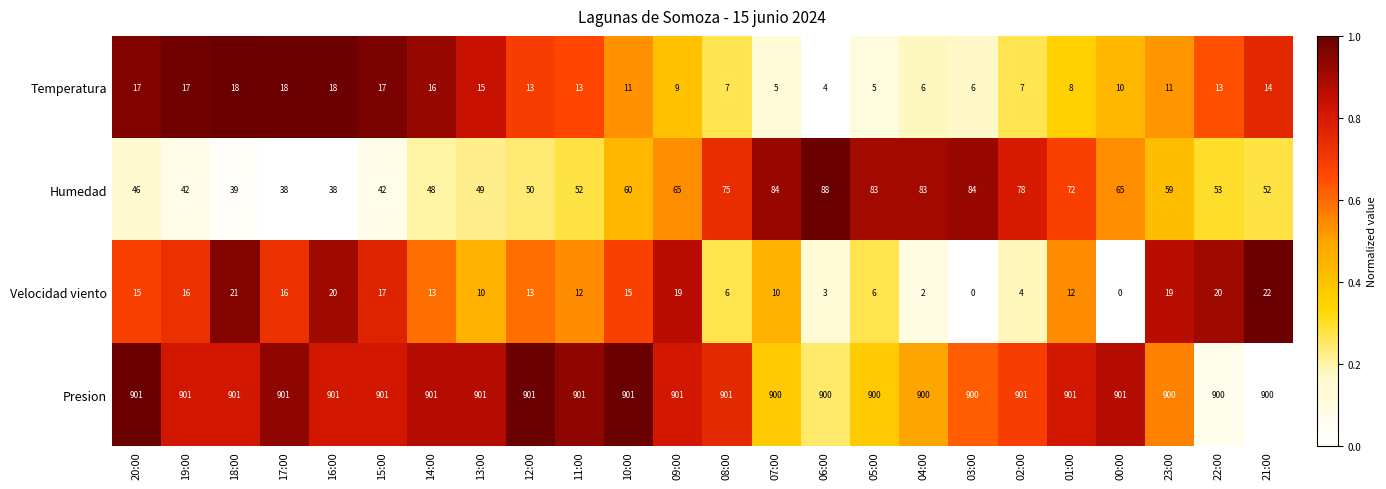

What is the spread (max minus min) of values at 21:00?

886